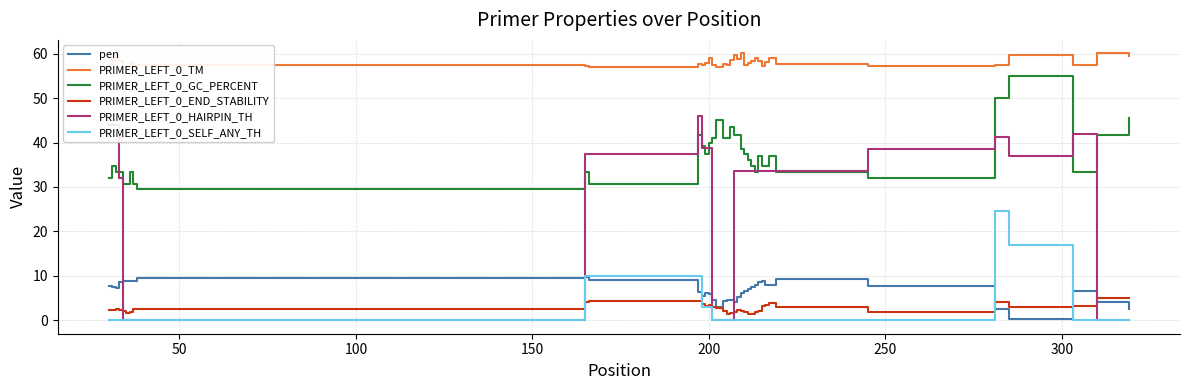

List the series in order of their peak value, lowest first.

PRIMER_LEFT_0_END_STABILITY, pen, PRIMER_LEFT_0_SELF_ANY_TH, PRIMER_LEFT_0_HAIRPIN_TH, PRIMER_LEFT_0_GC_PERCENT, PRIMER_LEFT_0_TM